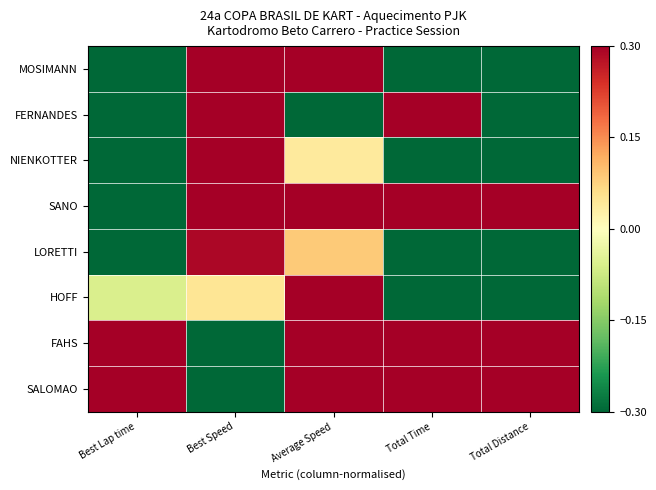

Which category has the lowest value across all series?

Best Lap time